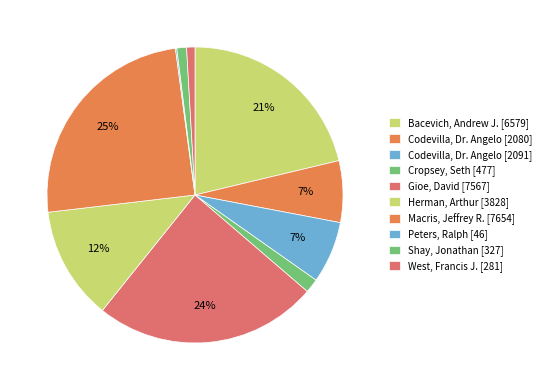

To the nearest percent, what is the average slice percentage?

10%